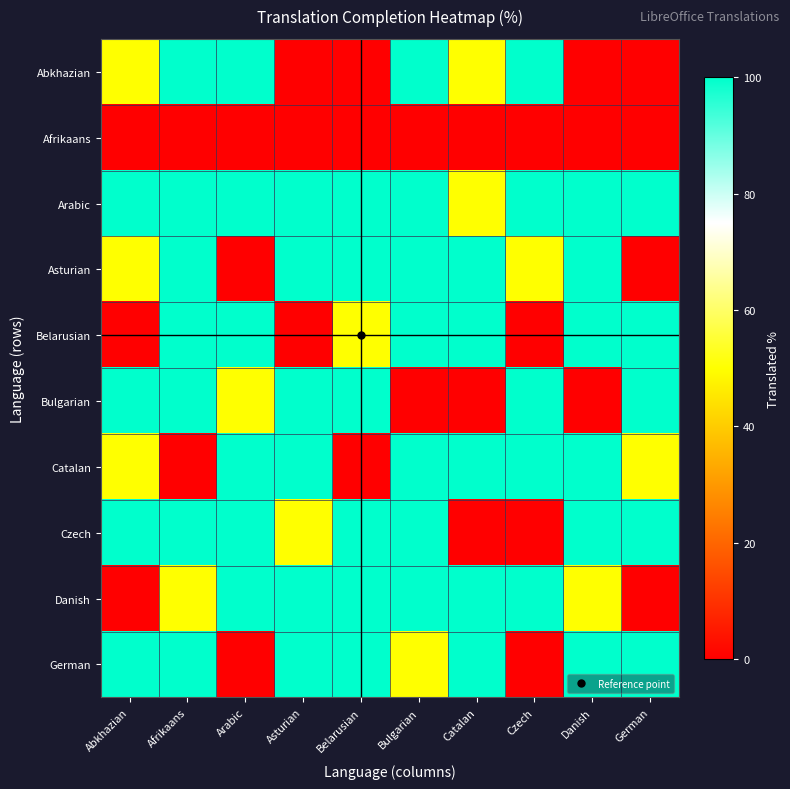

Reading left to right, what are all the values shown in this chart?

Abkhazian: Abkhazian=50	Afrikaans=100	Arabic=100	Asturian=0	Belarusian=0	Bulgarian=100	Catalan=50	Czech=100	Danish=0	German=0
Afrikaans: Abkhazian=0	Afrikaans=0	Arabic=0	Asturian=0	Belarusian=0	Bulgarian=0	Catalan=0	Czech=0	Danish=0	German=0
Arabic: Abkhazian=100	Afrikaans=100	Arabic=100	Asturian=100	Belarusian=100	Bulgarian=100	Catalan=50	Czech=100	Danish=100	German=100
Asturian: Abkhazian=50	Afrikaans=100	Arabic=0	Asturian=100	Belarusian=100	Bulgarian=100	Catalan=100	Czech=50	Danish=100	German=0
Belarusian: Abkhazian=0	Afrikaans=100	Arabic=100	Asturian=0	Belarusian=50	Bulgarian=100	Catalan=100	Czech=0	Danish=100	German=100
Bulgarian: Abkhazian=100	Afrikaans=100	Arabic=50	Asturian=100	Belarusian=100	Bulgarian=0	Catalan=0	Czech=100	Danish=0	German=100
Catalan: Abkhazian=50	Afrikaans=0	Arabic=100	Asturian=100	Belarusian=0	Bulgarian=100	Catalan=100	Czech=100	Danish=100	German=50
Czech: Abkhazian=100	Afrikaans=100	Arabic=100	Asturian=50	Belarusian=100	Bulgarian=100	Catalan=0	Czech=0	Danish=100	German=100
Danish: Abkhazian=0	Afrikaans=50	Arabic=100	Asturian=100	Belarusian=100	Bulgarian=100	Catalan=100	Czech=100	Danish=50	German=0
German: Abkhazian=100	Afrikaans=100	Arabic=0	Asturian=100	Belarusian=100	Bulgarian=50	Catalan=100	Czech=0	Danish=100	German=100